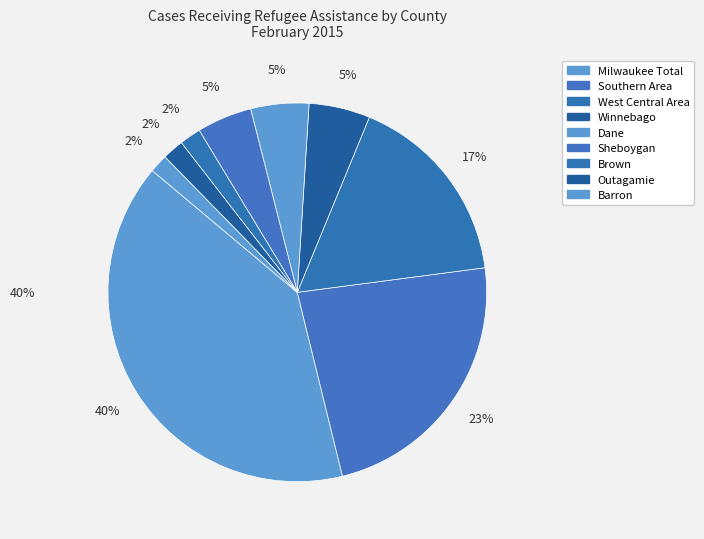

Does any single category account for the majority?

No